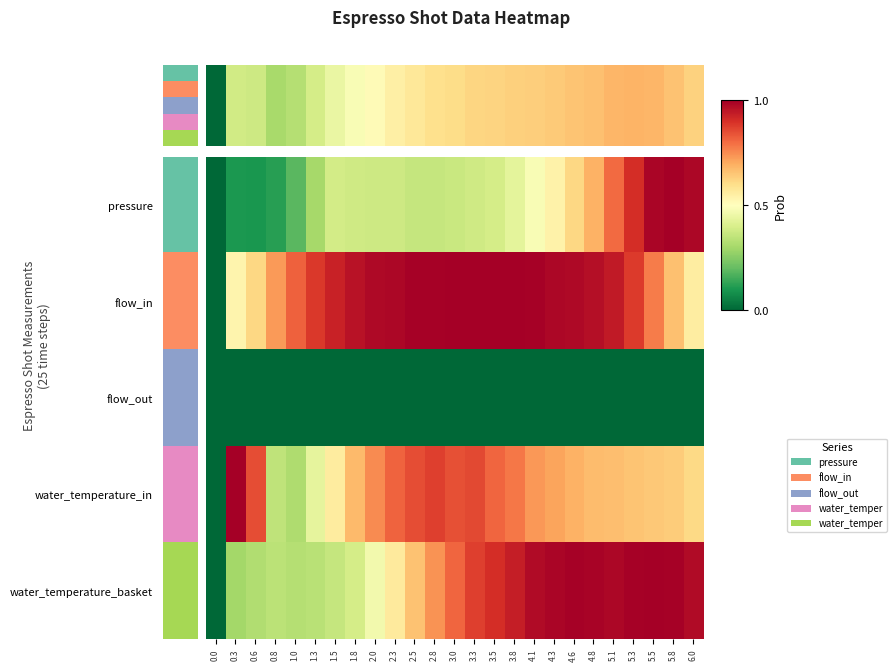

What is the maximum value shown in the chart?

1.0